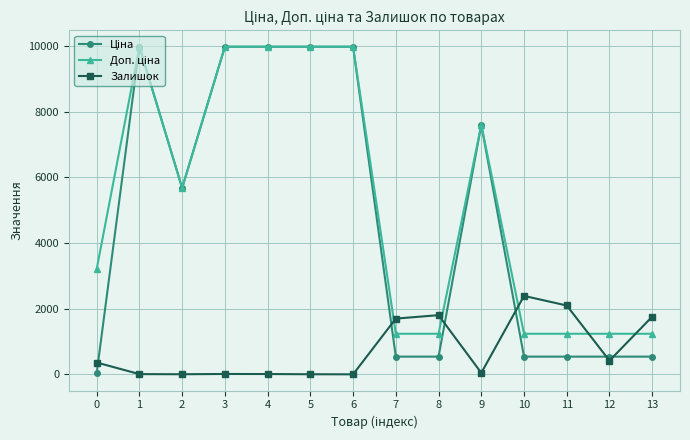

What is the greatest value displayed?

9975.0